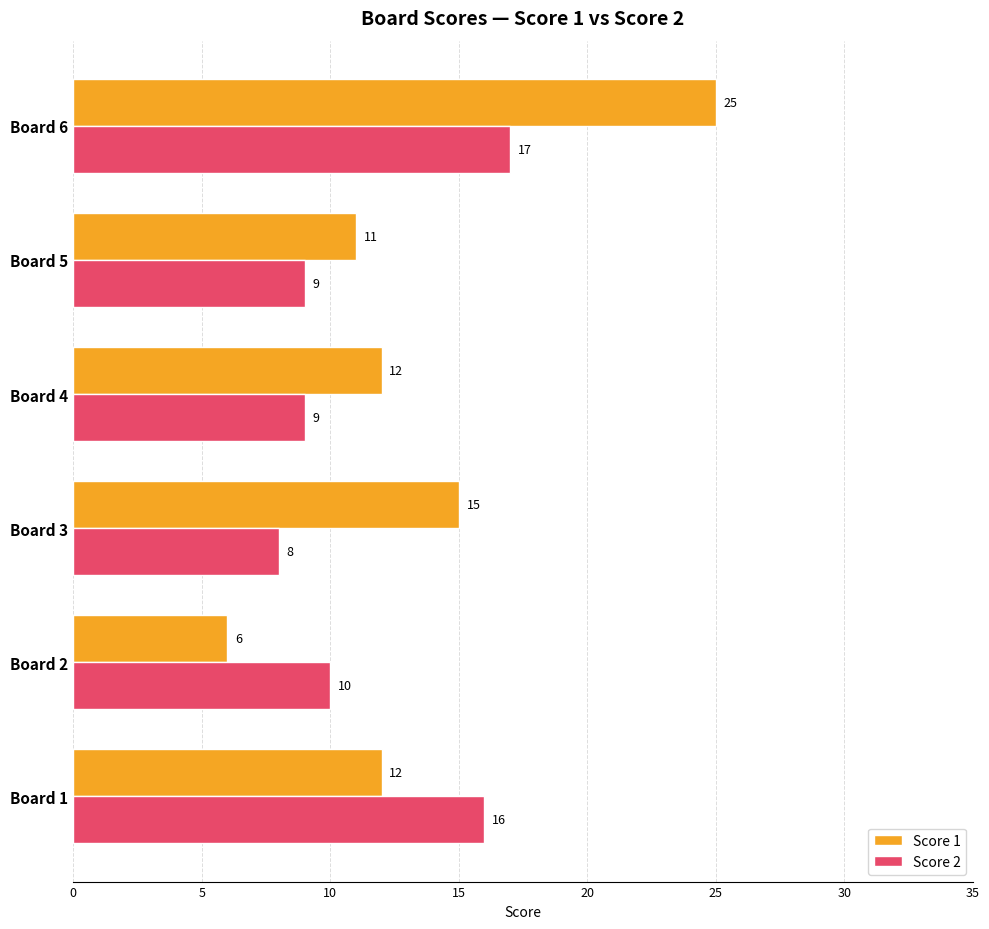

At which category is the sum across all series the highest?

Board 6